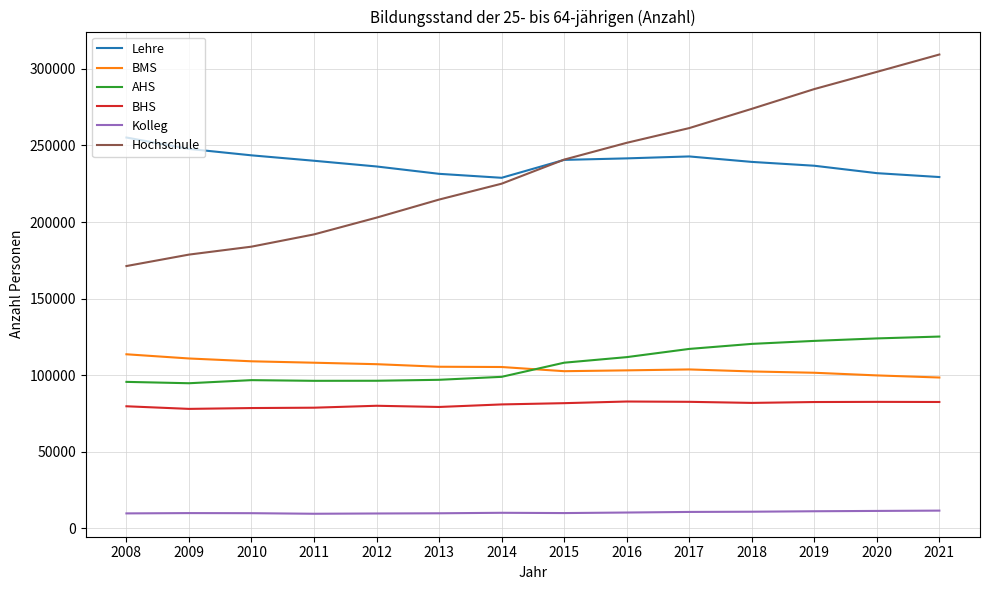

Is this an area chart (filled region under the line)?

No